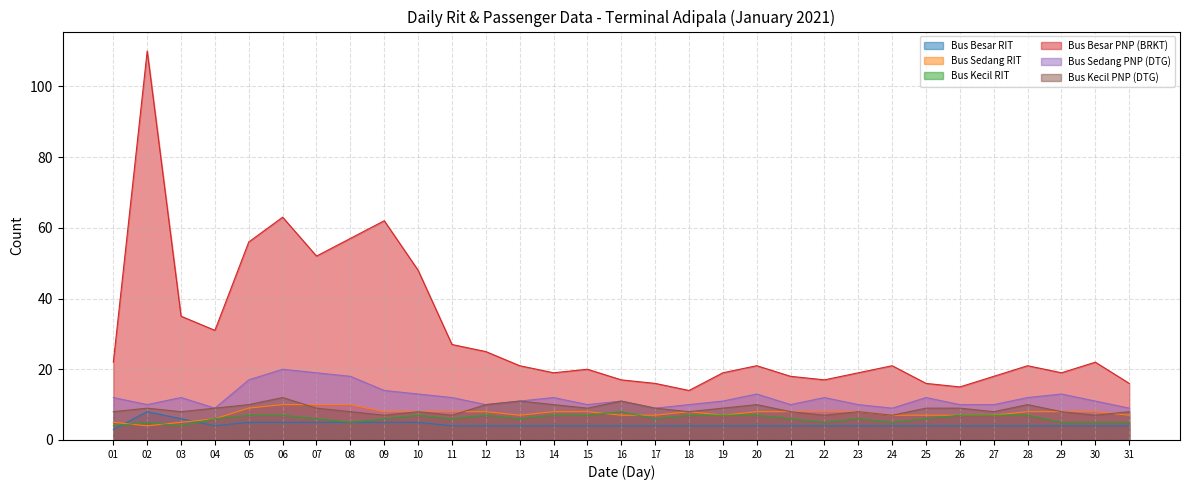

Does the chart have visible grid lines?

Yes